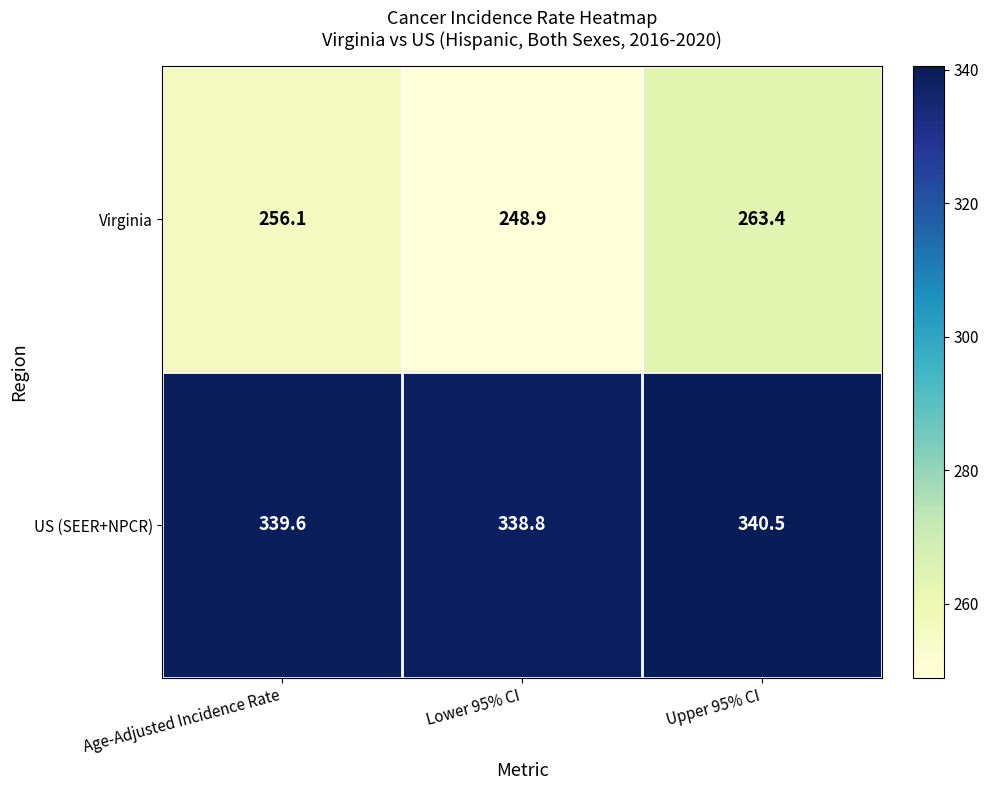

What is the total value across all series at Age-Adjusted Incidence Rate?

595.7